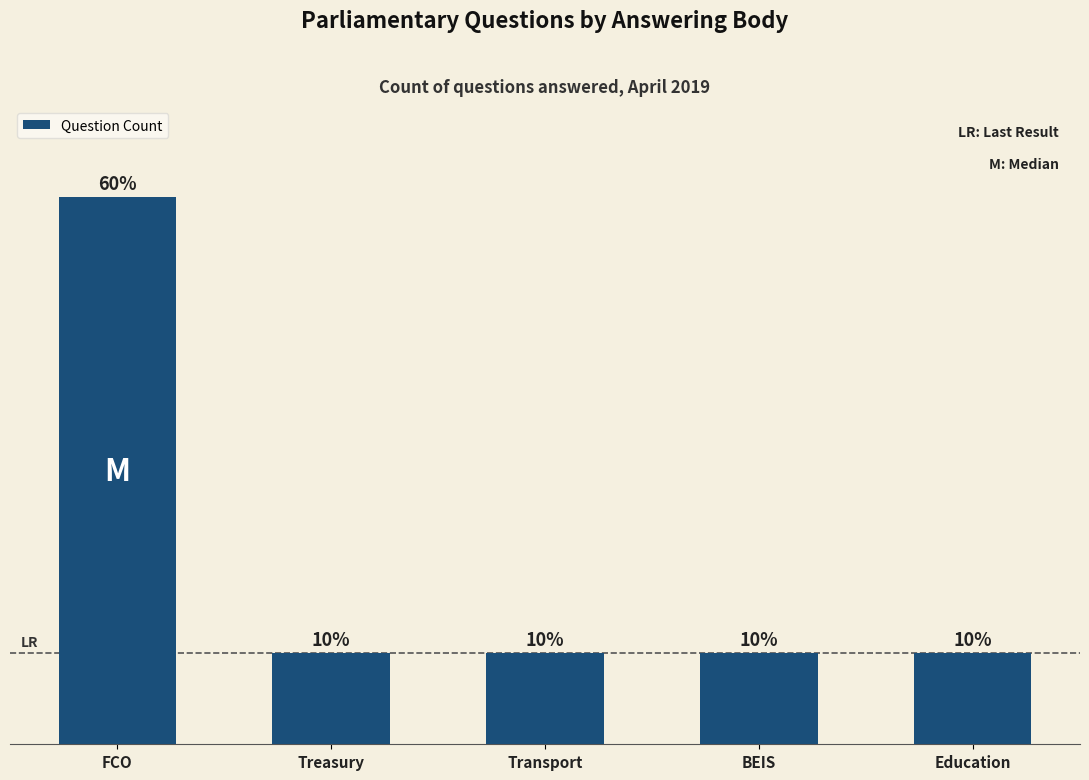

What is the maximum value shown in the chart?

6